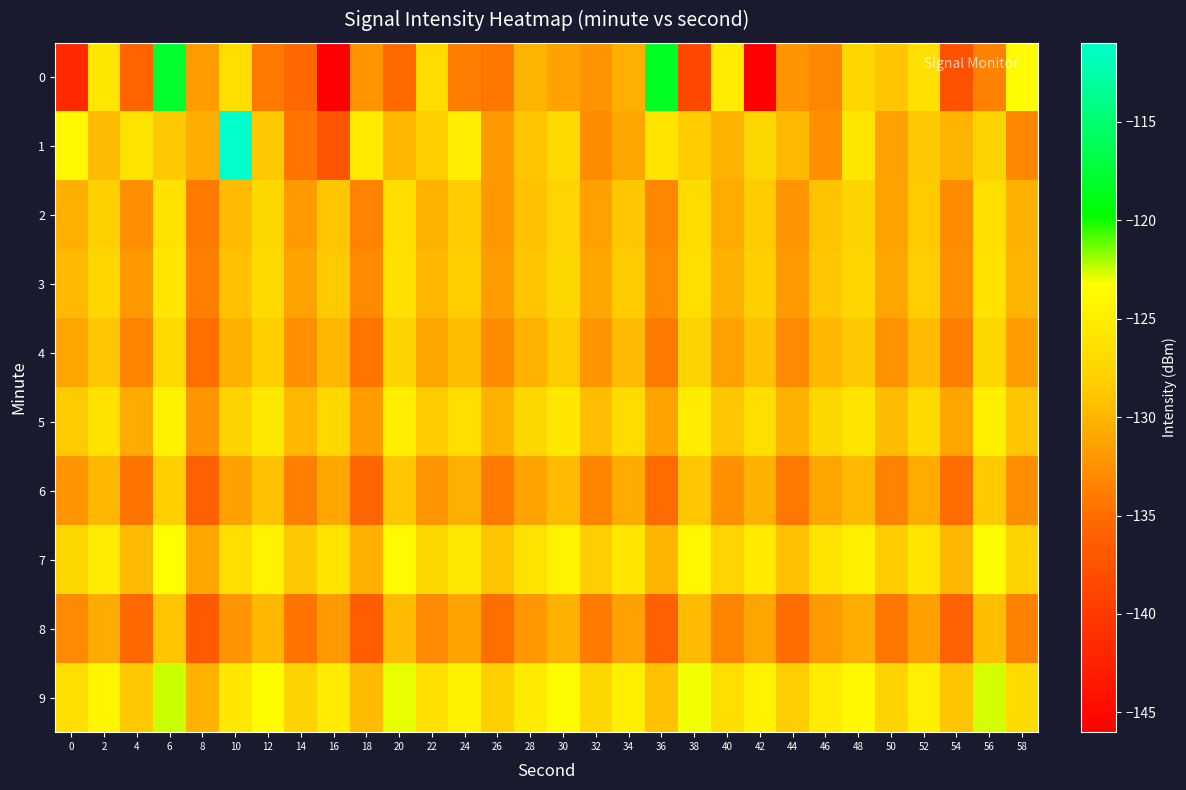

At which category is the sum across all series the highest?

6